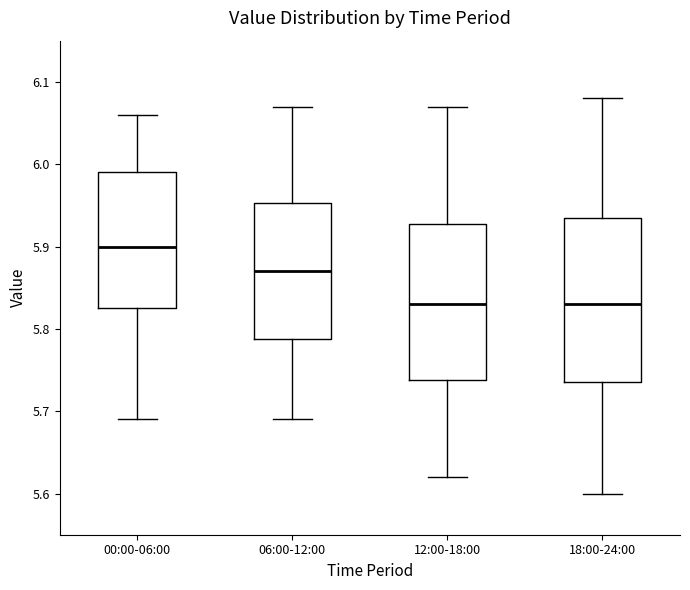

Where does the lower whisker of the box for 00:00-06:00 end on the y-axis? The values are not printed on the chart, so give them approximately, as read against the axis.

5.69